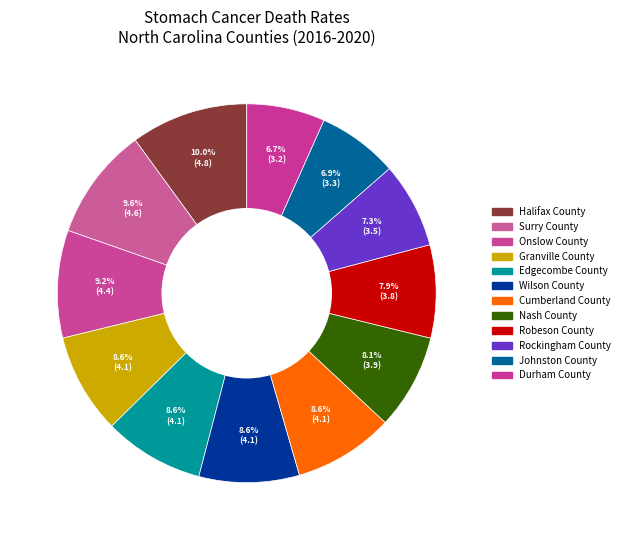

What is the change in value from Onslow County to Granville County?

-0.3